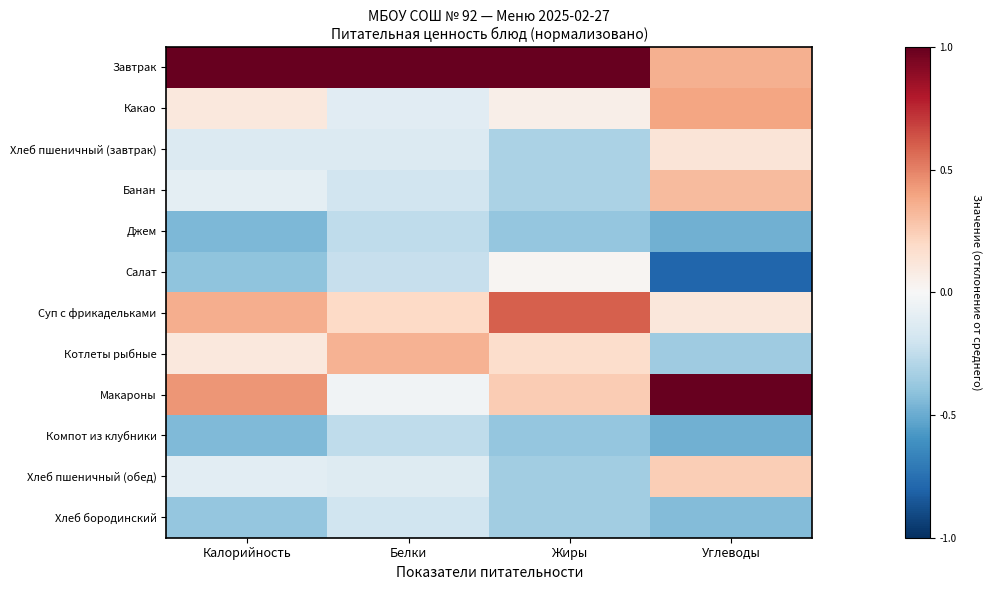

Reading left to right, what are all the values shown in this chart?

Завтрак: Калорийность=1.0	Белки=1.0	Жиры=1.0	Углеводы=0.4
Какао: Калорийность=0.1	Белки=-0.1	Жиры=0.1	Углеводы=0.4
Хлеб пшеничный (завтрак): Калорийность=-0.1	Белки=-0.1	Жиры=-0.3	Углеводы=0.1
Банан: Калорийность=-0.1	Белки=-0.2	Жиры=-0.3	Углеводы=0.3
Джем: Калорийность=-0.4	Белки=-0.3	Жиры=-0.4	Углеводы=-0.5
Салат: Калорийность=-0.4	Белки=-0.2	Жиры=0.0	Углеводы=-0.8
Суп с фрикадельками: Калорийность=0.4	Белки=0.2	Жиры=0.6	Углеводы=0.1
Котлеты рыбные: Калорийность=0.1	Белки=0.3	Жиры=0.2	Углеводы=-0.4
Макароны: Калорийность=0.4	Белки=-0.0	Жиры=0.3	Углеводы=1.0
Компот из клубники: Калорийность=-0.4	Белки=-0.3	Жиры=-0.4	Углеводы=-0.5
Хлеб пшеничный (обед): Калорийность=-0.1	Белки=-0.1	Жиры=-0.3	Углеводы=0.2
Хлеб бородинский: Калорийность=-0.4	Белки=-0.2	Жиры=-0.3	Углеводы=-0.4